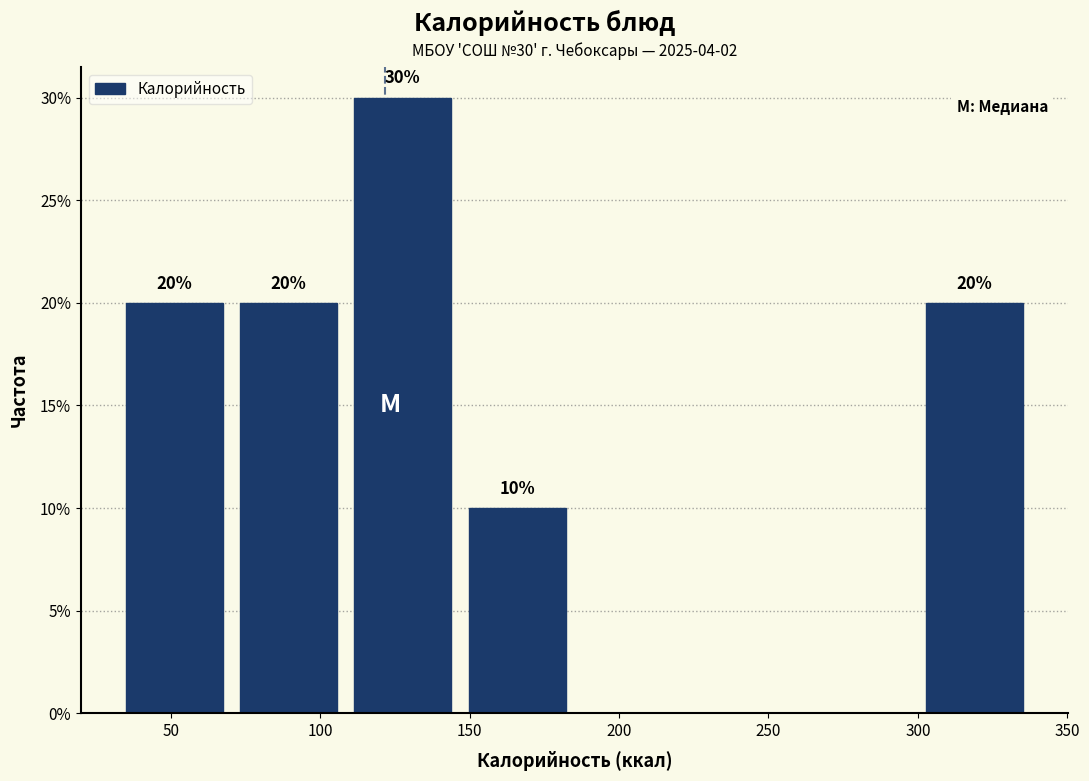

Over which range of the x-axis is the bar tallest?

110 to 145